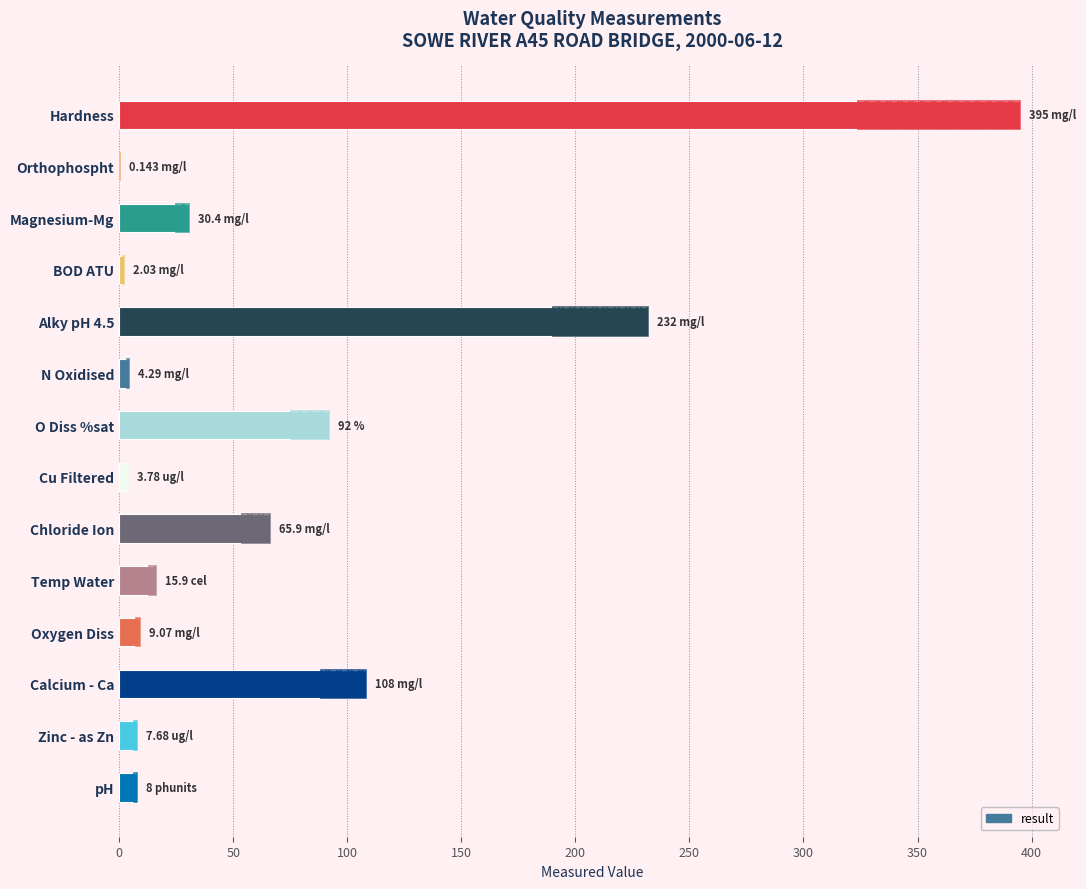

Count the number of values greater than 15.

7